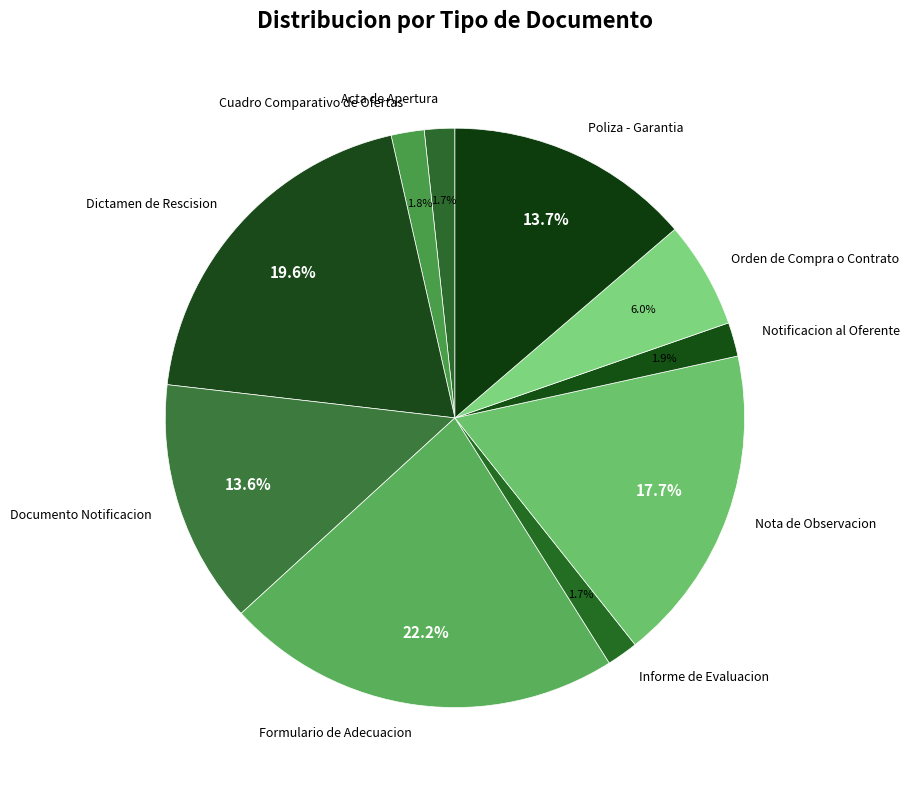

How many slices are in this pie chart?

10